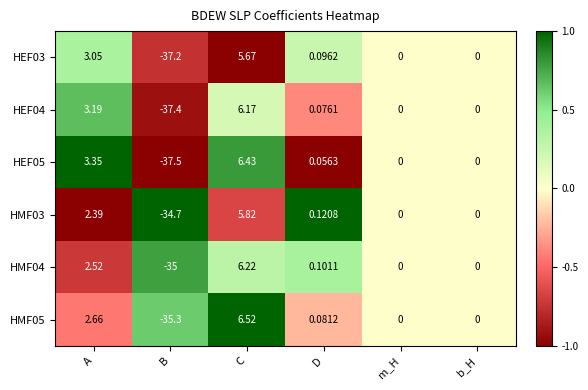

Where does the HMF03 series first go above 0?

A